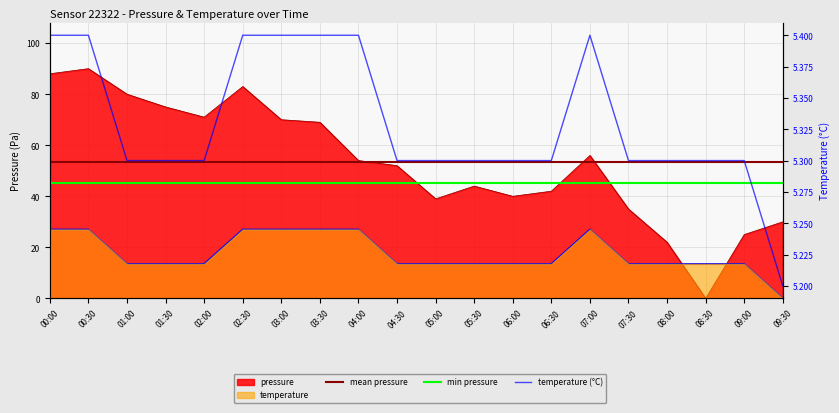

True or false: mean pressure has a value of 86.5 at 04:00.

False